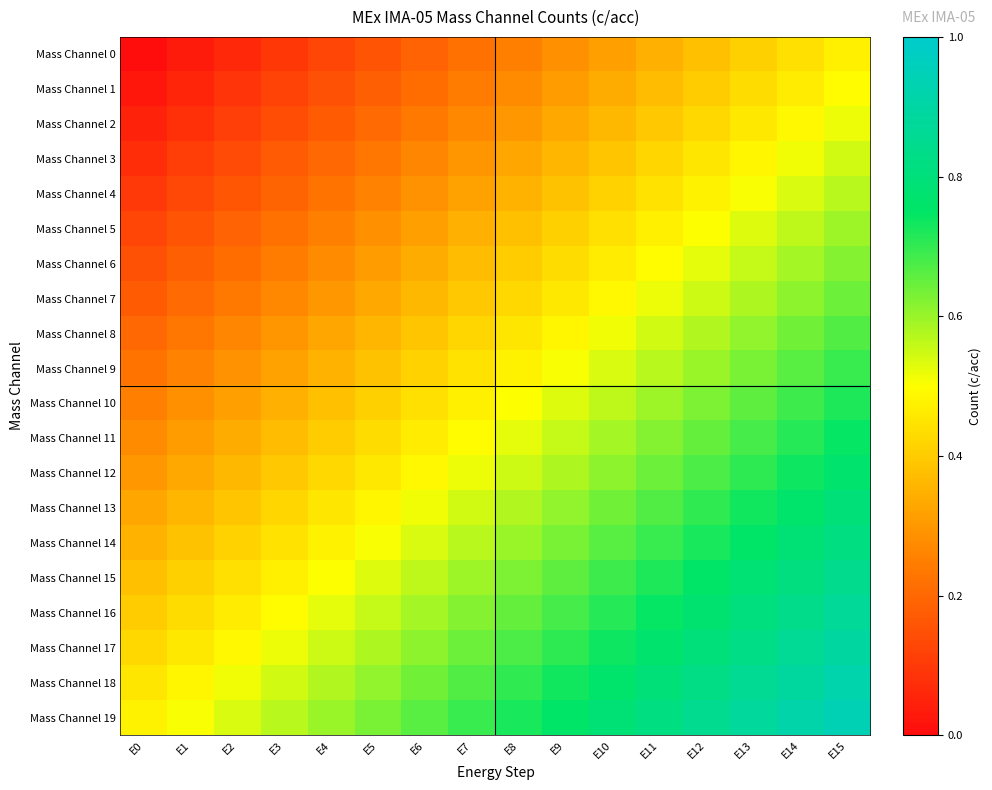

Reading left to right, transcribe all the data shown in this chart.

Mass Channel 0: E0=0.0	E1=0.0	E2=0.1	E3=0.1	E4=0.1	E5=0.2	E6=0.2	E7=0.2	E8=0.2	E9=0.3	E10=0.3	E11=0.3	E12=0.4	E13=0.4	E14=0.4	E15=0.5
Mass Channel 1: E0=0.0	E1=0.1	E2=0.1	E3=0.1	E4=0.1	E5=0.2	E6=0.2	E7=0.2	E8=0.3	E9=0.3	E10=0.3	E11=0.4	E12=0.4	E13=0.4	E14=0.5	E15=0.5
Mass Channel 2: E0=0.1	E1=0.1	E2=0.1	E3=0.1	E4=0.2	E5=0.2	E6=0.2	E7=0.3	E8=0.3	E9=0.3	E10=0.4	E11=0.4	E12=0.4	E13=0.5	E14=0.5	E15=0.5
Mass Channel 3: E0=0.1	E1=0.1	E2=0.1	E3=0.2	E4=0.2	E5=0.2	E6=0.3	E7=0.3	E8=0.3	E9=0.4	E10=0.4	E11=0.4	E12=0.5	E13=0.5	E14=0.5	E15=0.5
Mass Channel 4: E0=0.1	E1=0.1	E2=0.2	E3=0.2	E4=0.2	E5=0.3	E6=0.3	E7=0.3	E8=0.3	E9=0.4	E10=0.4	E11=0.4	E12=0.5	E13=0.5	E14=0.5	E15=0.6
Mass Channel 5: E0=0.1	E1=0.2	E2=0.2	E3=0.2	E4=0.2	E5=0.3	E6=0.3	E7=0.3	E8=0.4	E9=0.4	E10=0.4	E11=0.5	E12=0.5	E13=0.5	E14=0.6	E15=0.6
Mass Channel 6: E0=0.1	E1=0.2	E2=0.2	E3=0.2	E4=0.3	E5=0.3	E6=0.3	E7=0.4	E8=0.4	E9=0.4	E10=0.5	E11=0.5	E12=0.5	E13=0.6	E14=0.6	E15=0.6
Mass Channel 7: E0=0.2	E1=0.2	E2=0.2	E3=0.3	E4=0.3	E5=0.3	E6=0.4	E7=0.4	E8=0.4	E9=0.5	E10=0.5	E11=0.5	E12=0.6	E13=0.6	E14=0.6	E15=0.6
Mass Channel 8: E0=0.2	E1=0.2	E2=0.3	E3=0.3	E4=0.3	E5=0.4	E6=0.4	E7=0.4	E8=0.5	E9=0.5	E10=0.5	E11=0.5	E12=0.6	E13=0.6	E14=0.6	E15=0.7
Mass Channel 9: E0=0.2	E1=0.3	E2=0.3	E3=0.3	E4=0.3	E5=0.4	E6=0.4	E7=0.4	E8=0.5	E9=0.5	E10=0.5	E11=0.6	E12=0.6	E13=0.6	E14=0.7	E15=0.7
Mass Channel 10: E0=0.2	E1=0.3	E2=0.3	E3=0.3	E4=0.4	E5=0.4	E6=0.4	E7=0.5	E8=0.5	E9=0.5	E10=0.6	E11=0.6	E12=0.6	E13=0.7	E14=0.7	E15=0.7
Mass Channel 11: E0=0.3	E1=0.3	E2=0.3	E3=0.4	E4=0.4	E5=0.4	E6=0.5	E7=0.5	E8=0.5	E9=0.6	E10=0.6	E11=0.6	E12=0.7	E13=0.7	E14=0.7	E15=0.7
Mass Channel 12: E0=0.3	E1=0.3	E2=0.4	E3=0.4	E4=0.4	E5=0.5	E6=0.5	E7=0.5	E8=0.6	E9=0.6	E10=0.6	E11=0.6	E12=0.7	E13=0.7	E14=0.7	E15=0.8
Mass Channel 13: E0=0.3	E1=0.4	E2=0.4	E3=0.4	E4=0.5	E5=0.5	E6=0.5	E7=0.5	E8=0.6	E9=0.6	E10=0.6	E11=0.7	E12=0.7	E13=0.7	E14=0.8	E15=0.8
Mass Channel 14: E0=0.3	E1=0.4	E2=0.4	E3=0.4	E4=0.5	E5=0.5	E6=0.5	E7=0.6	E8=0.6	E9=0.6	E10=0.7	E11=0.7	E12=0.7	E13=0.8	E14=0.8	E15=0.8
Mass Channel 15: E0=0.4	E1=0.4	E2=0.4	E3=0.5	E4=0.5	E5=0.5	E6=0.6	E7=0.6	E8=0.6	E9=0.7	E10=0.7	E11=0.7	E12=0.8	E13=0.8	E14=0.8	E15=0.8
Mass Channel 16: E0=0.4	E1=0.4	E2=0.5	E3=0.5	E4=0.5	E5=0.6	E6=0.6	E7=0.6	E8=0.7	E9=0.7	E10=0.7	E11=0.7	E12=0.8	E13=0.8	E14=0.8	E15=0.9
Mass Channel 17: E0=0.4	E1=0.5	E2=0.5	E3=0.5	E4=0.6	E5=0.6	E6=0.6	E7=0.6	E8=0.7	E9=0.7	E10=0.7	E11=0.8	E12=0.8	E13=0.8	E14=0.9	E15=0.9
Mass Channel 18: E0=0.5	E1=0.5	E2=0.5	E3=0.5	E4=0.6	E5=0.6	E6=0.6	E7=0.7	E8=0.7	E9=0.7	E10=0.8	E11=0.8	E12=0.8	E13=0.9	E14=0.9	E15=0.9
Mass Channel 19: E0=0.5	E1=0.5	E2=0.5	E3=0.6	E4=0.6	E5=0.6	E6=0.7	E7=0.7	E8=0.7	E9=0.8	E10=0.8	E11=0.8	E12=0.8	E13=0.9	E14=0.9	E15=0.9